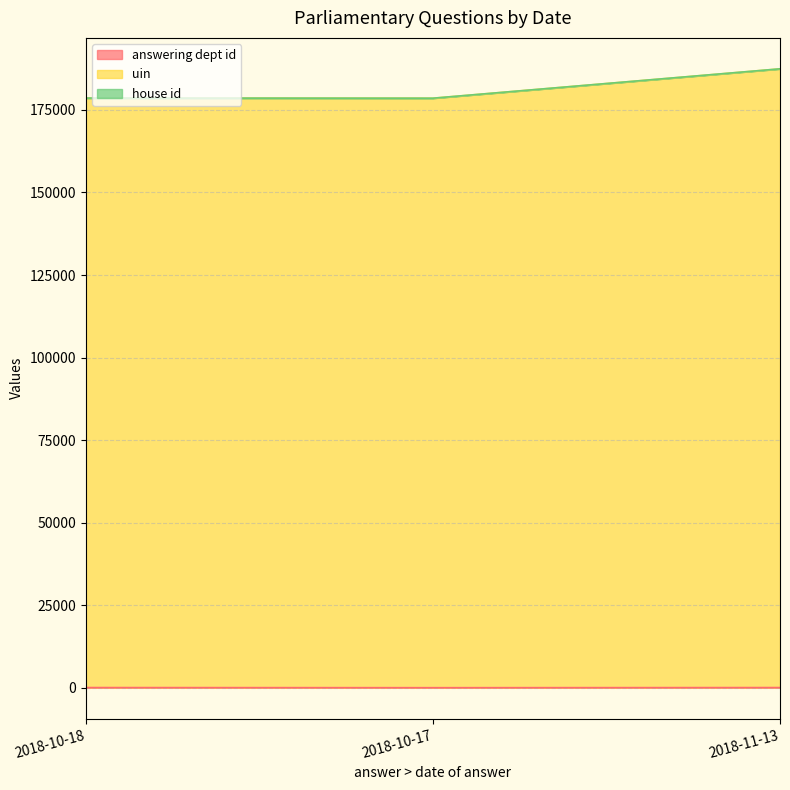

Is it true that uin equals 187439 at 2018-11-13?

True